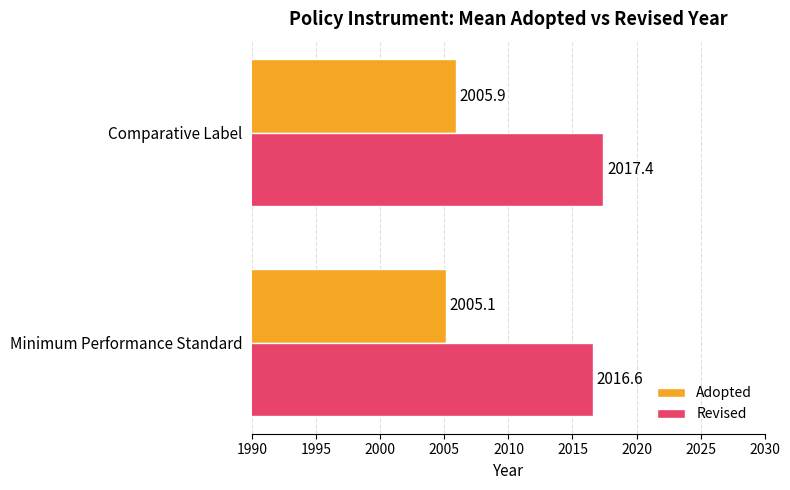

Rank the categories by Adopted value from lowest to highest.

Minimum Performance Standard, Comparative Label